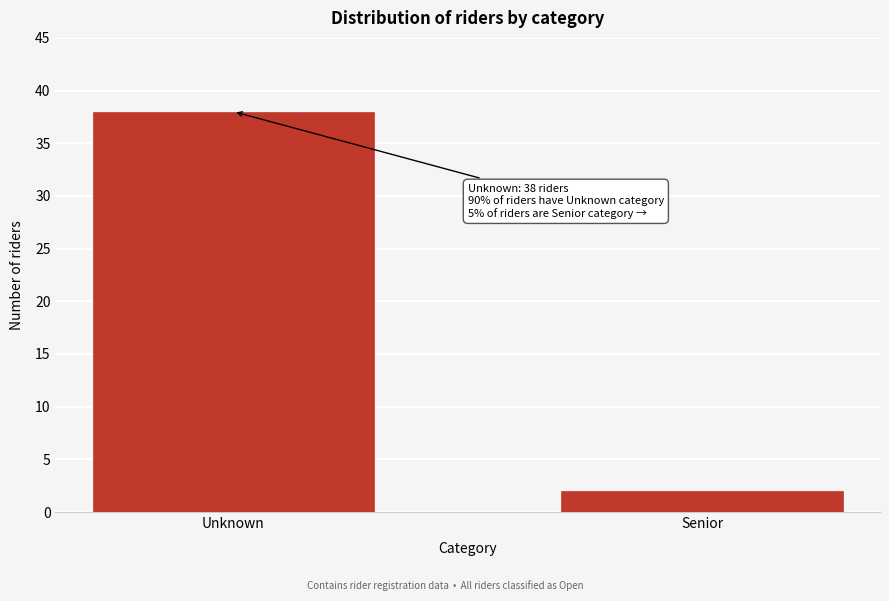

Reading left to right, extract all data points from this chart.

38	2